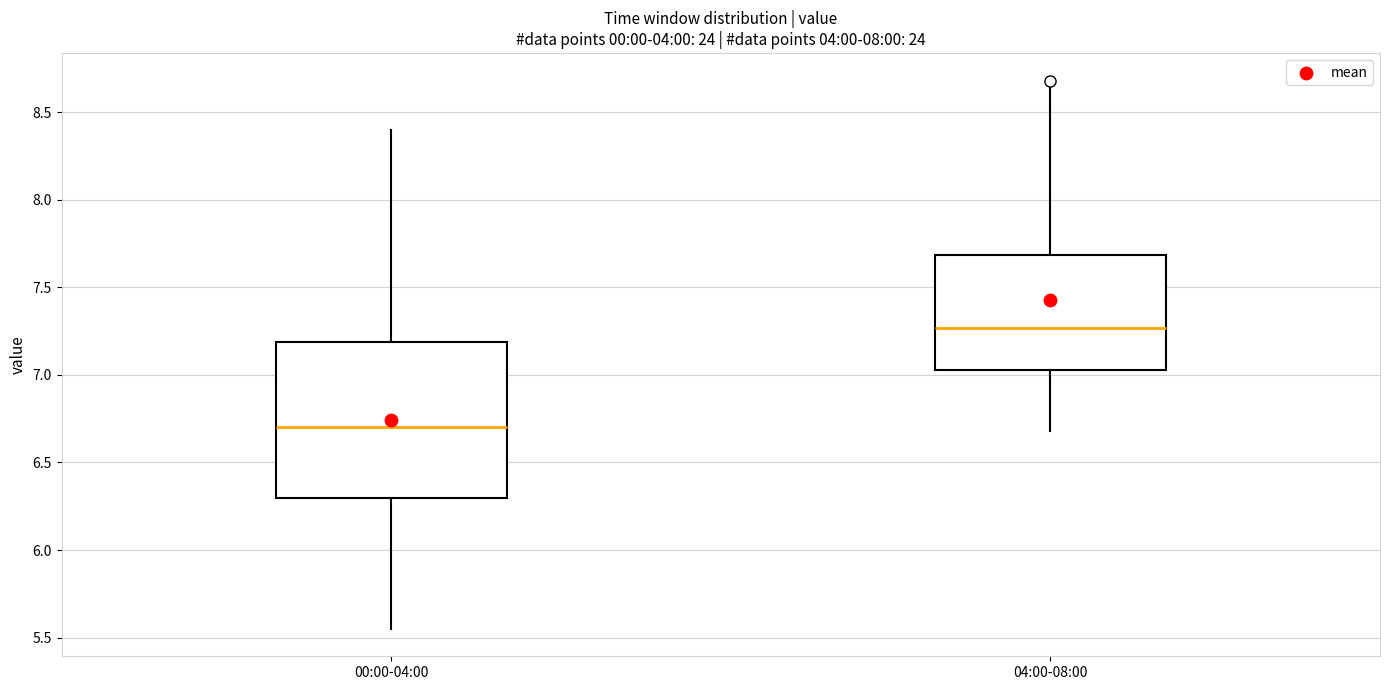

Which box has the highest median line?

04:00-08:00